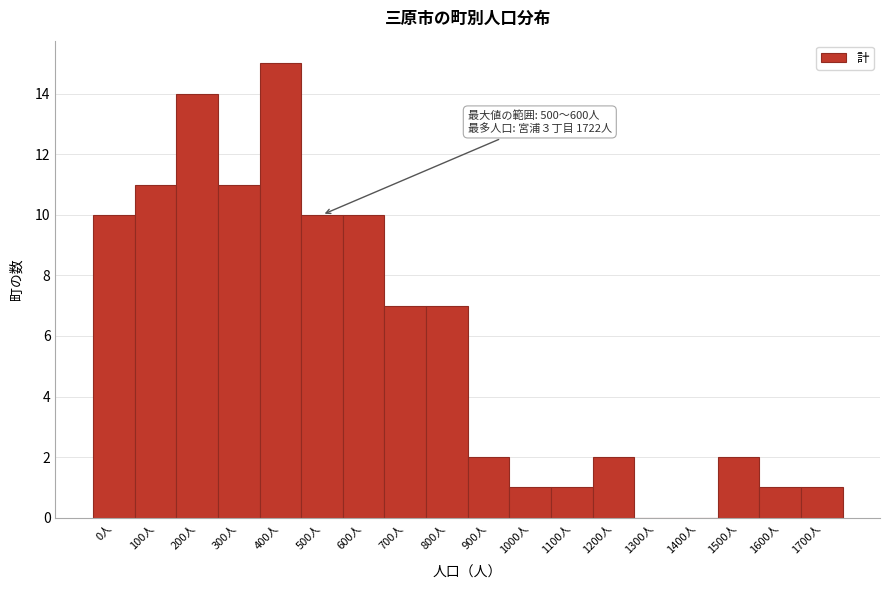

Reading left to right, what are all the values shown in this chart?

0人=10	100人=11	200人=14	300人=11	400人=15	500人=10	600人=10	700人=7	800人=7	900人=2	1000人=1	1100人=1	1200人=2	1300人=0	1400人=0	1500人=2	1600人=1	1700人=1